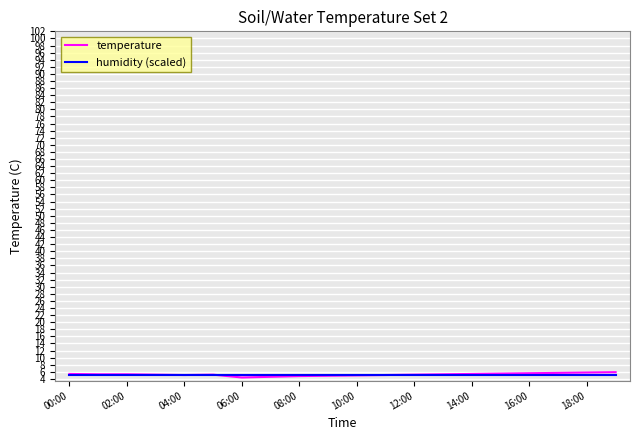

What are all the series names shown in the legend?

temperature, humidity (scaled)